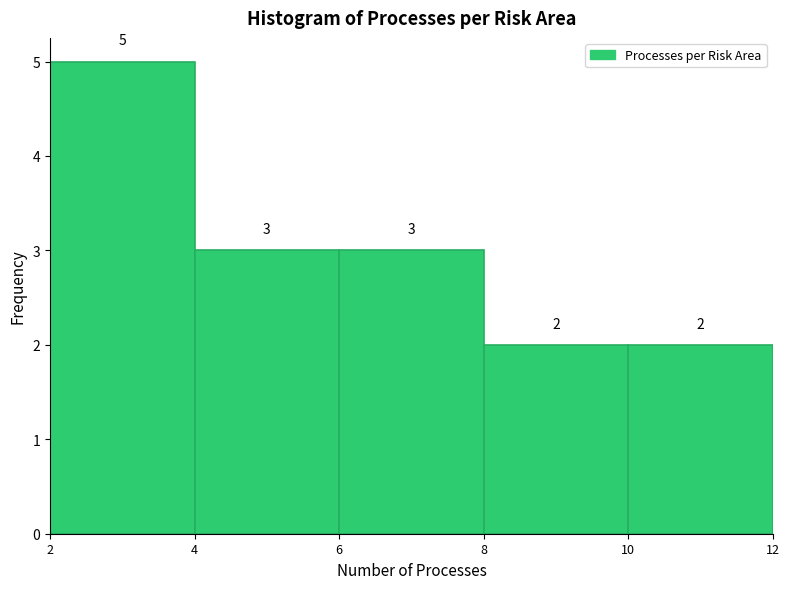

Reading left to right, what are all the values shown in this chart?

5	3	3	2	2